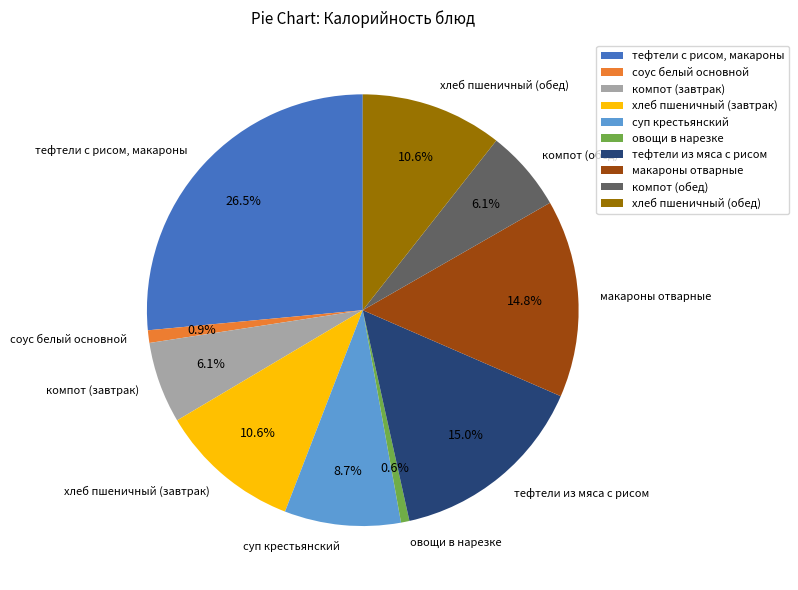

Which category has the biggest portion of the pie?

тефтели с рисом, макароны